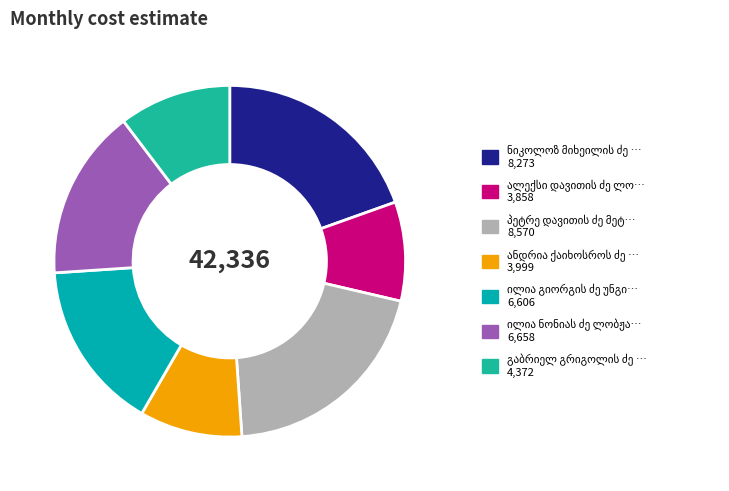

How many segments does this pie chart have?

7